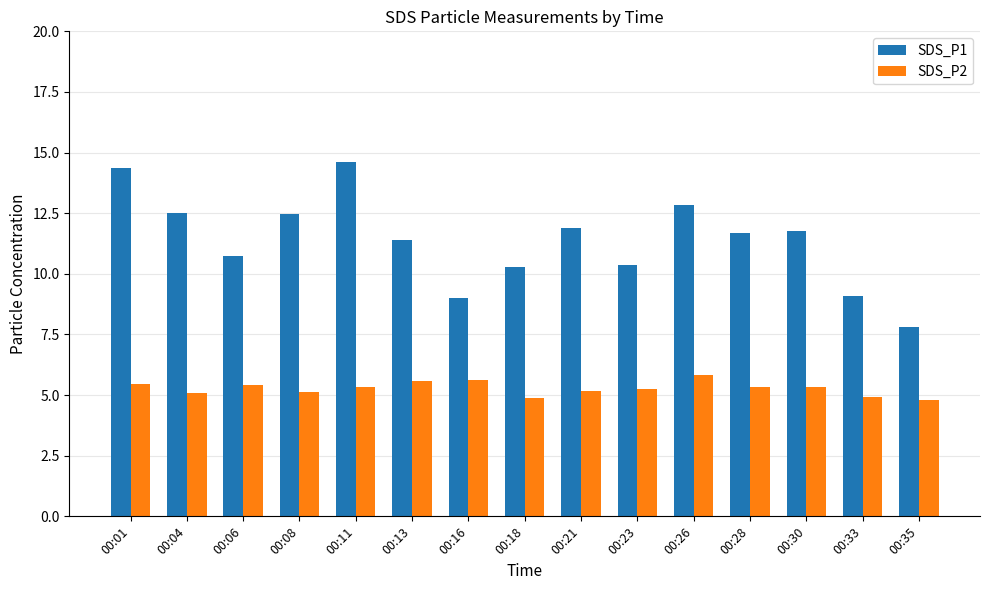

What is the difference between the SDS_P2 values at 00:26 and 00:33?

0.9